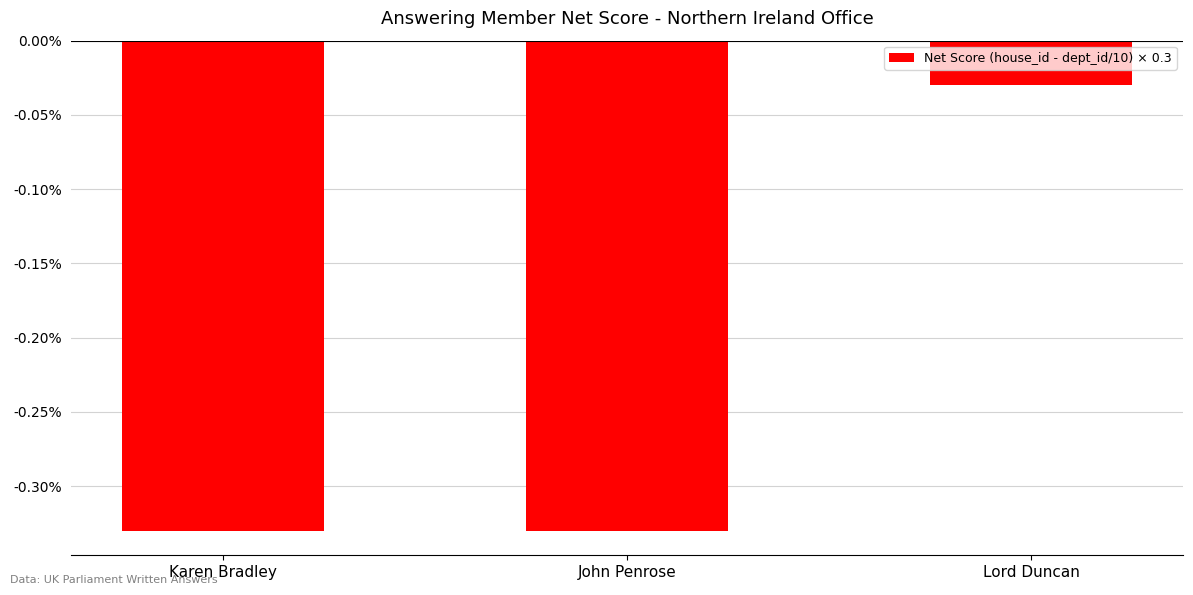

Is it true that the value at John Penrose is -0.5?

False